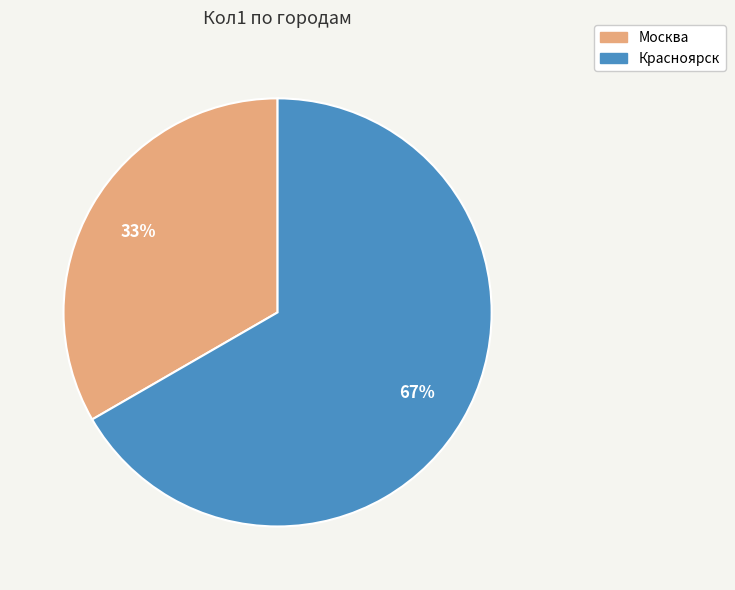

Count the number of slices in the pie.

2